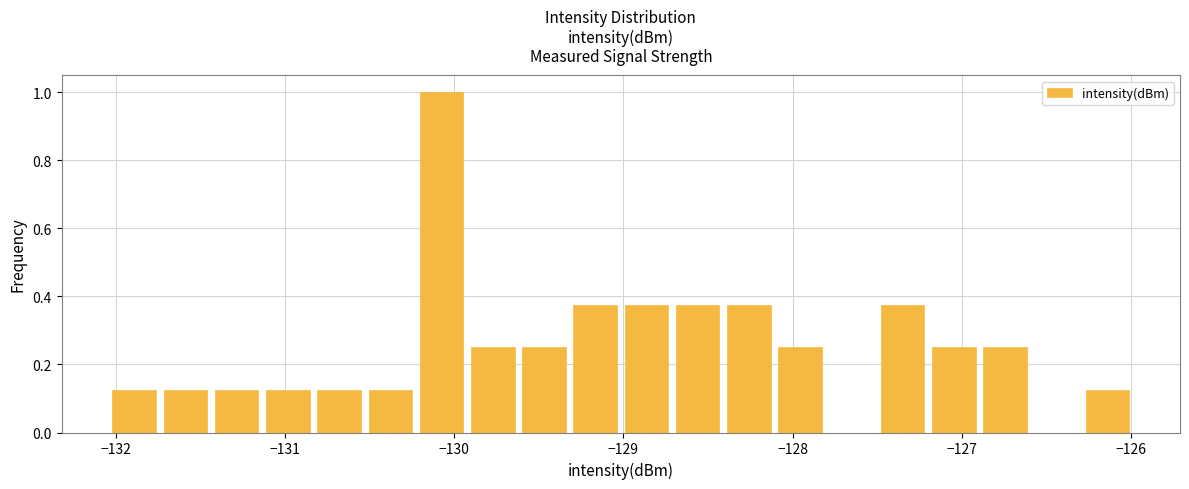

Read against the x-axis, roughly where is the centre of the tallest bar?

-130.1